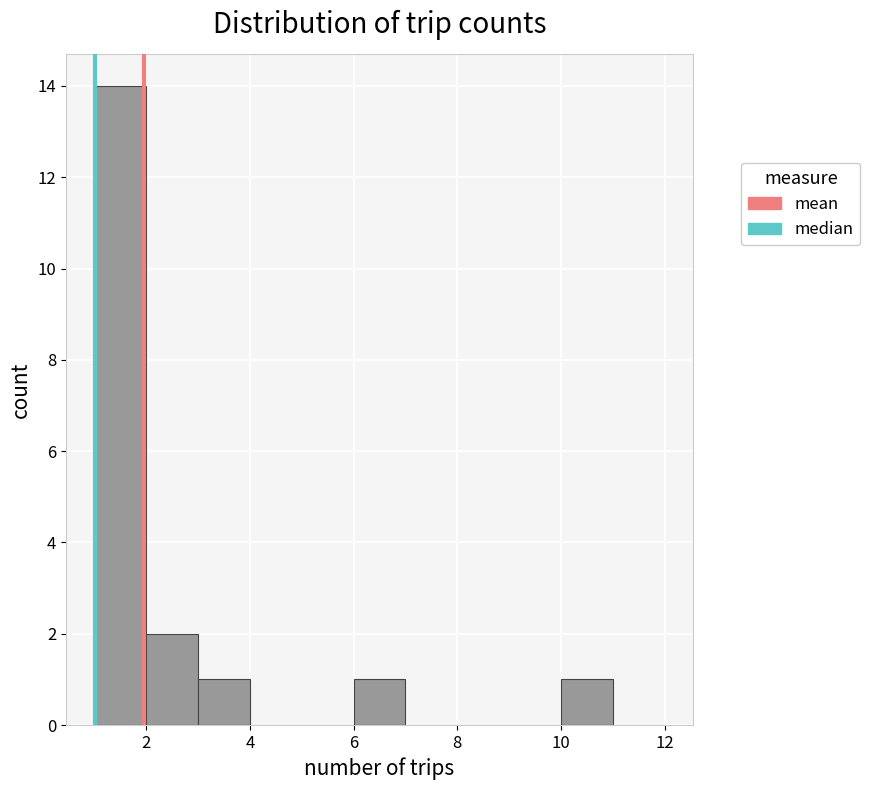

Reading left to right, transcribe this chart: for each bar, give the range it covers on the x-axis and its height. The values are not printed on the chart, so give them approximately, as read against the axis.

1 to 2: 14
2 to 3: 2
3 to 4: 1
4 to 5: 0
5 to 6: 0
6 to 7: 1
7 to 8: 0
8 to 9: 0
9 to 10: 0
10 to 11: 1
11 to 12: 0